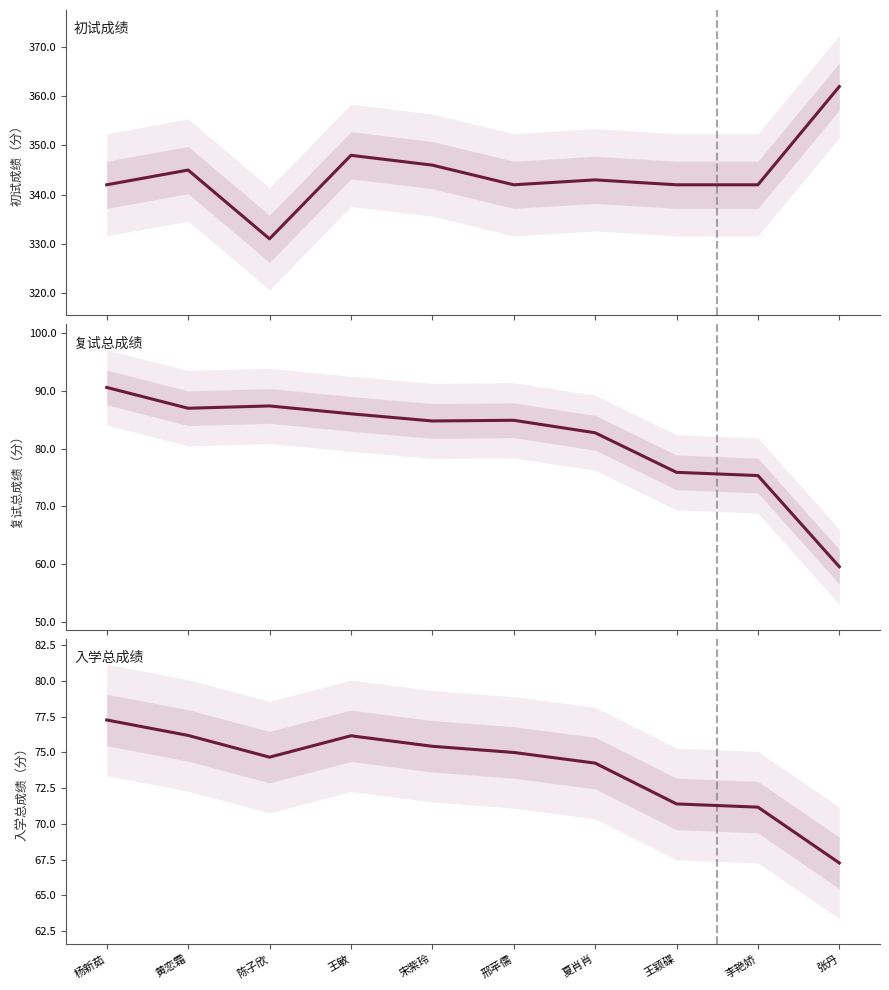

At which label does 入学总成绩 reach its minimum?

张丹